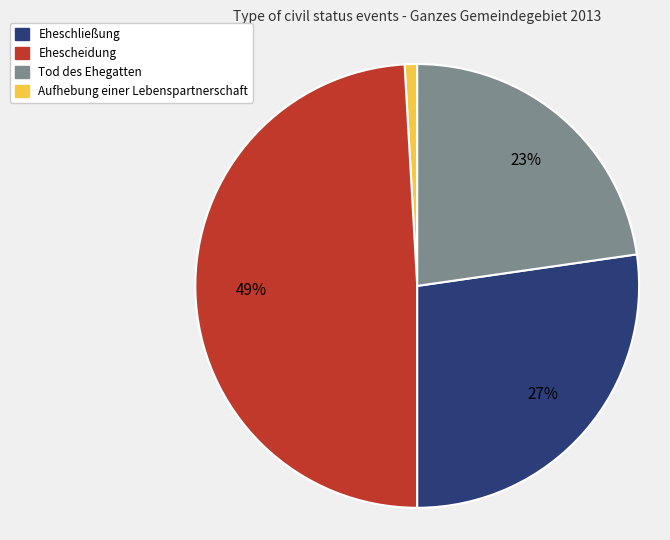

To the nearest percent, what is the average slice percentage?

25%